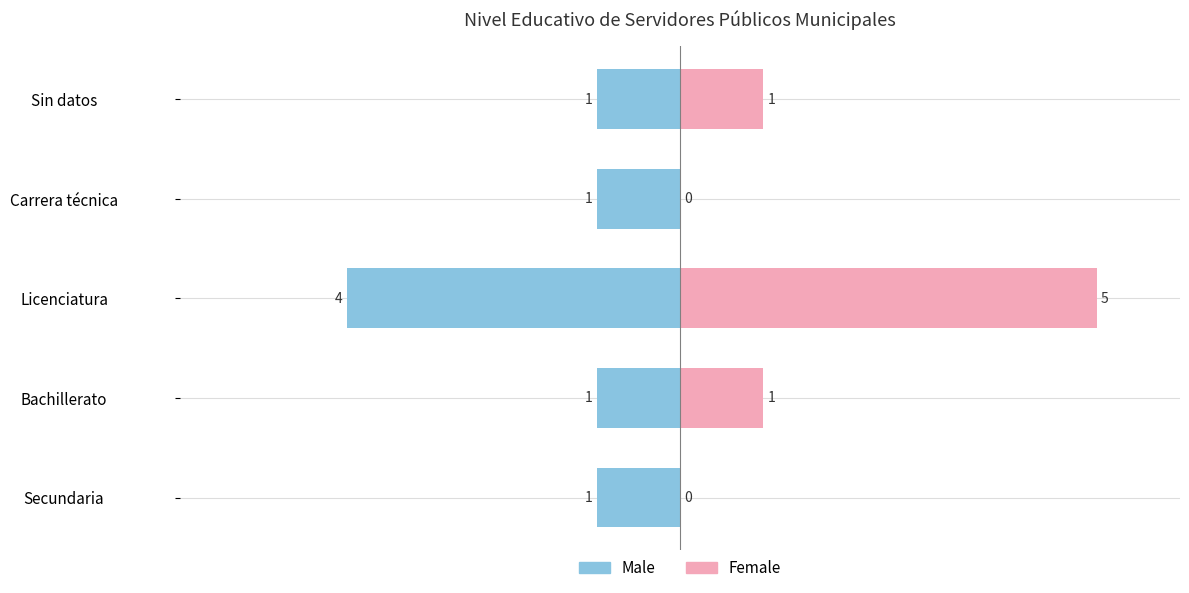

Which series has the largest range (max minus min)?

Female